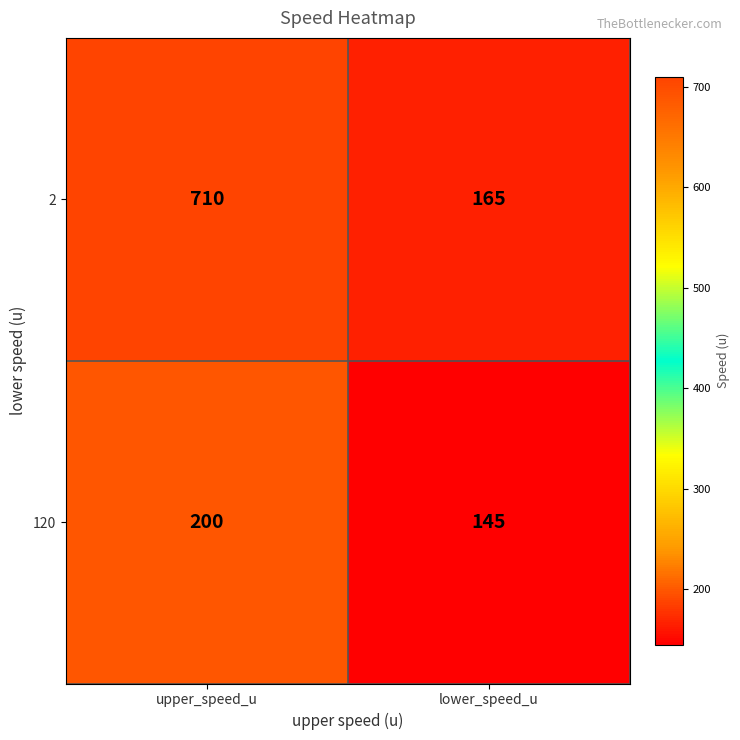

What is the greatest value displayed?

710